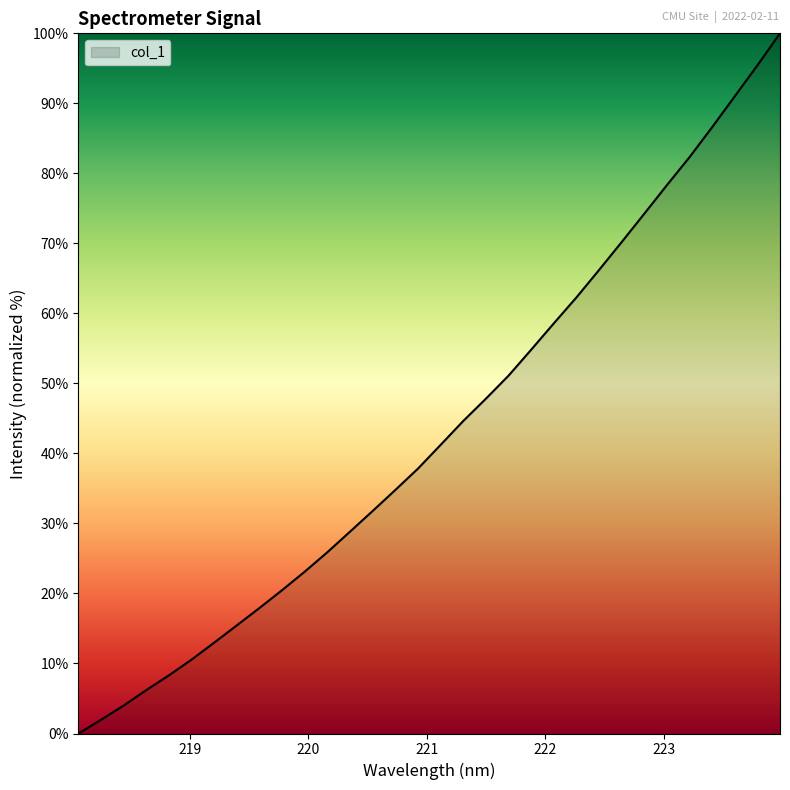

Where is the data nearest to the value 50?

221.6902